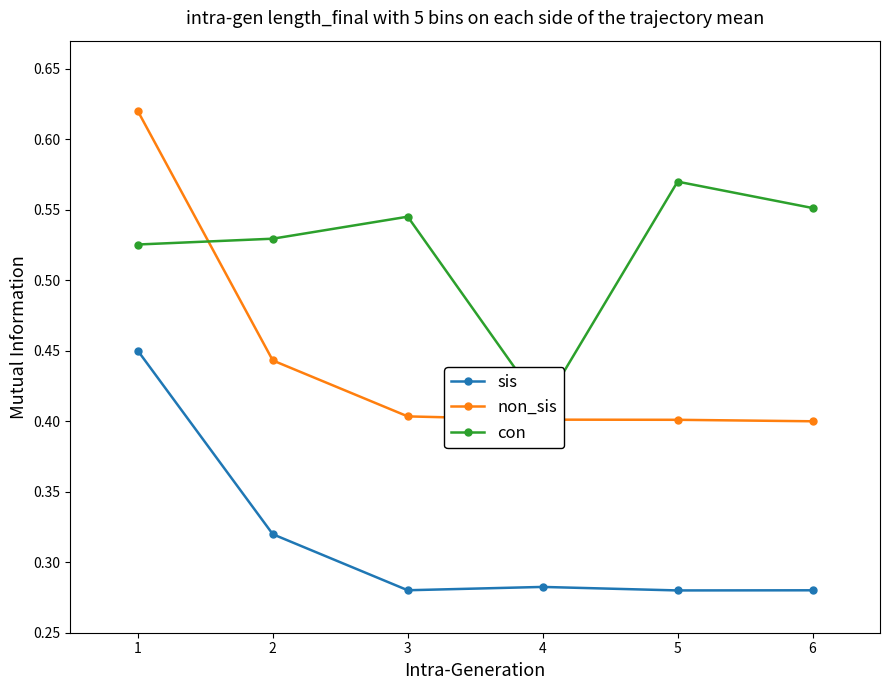

True or false: non_sis and con cross at least once.

True